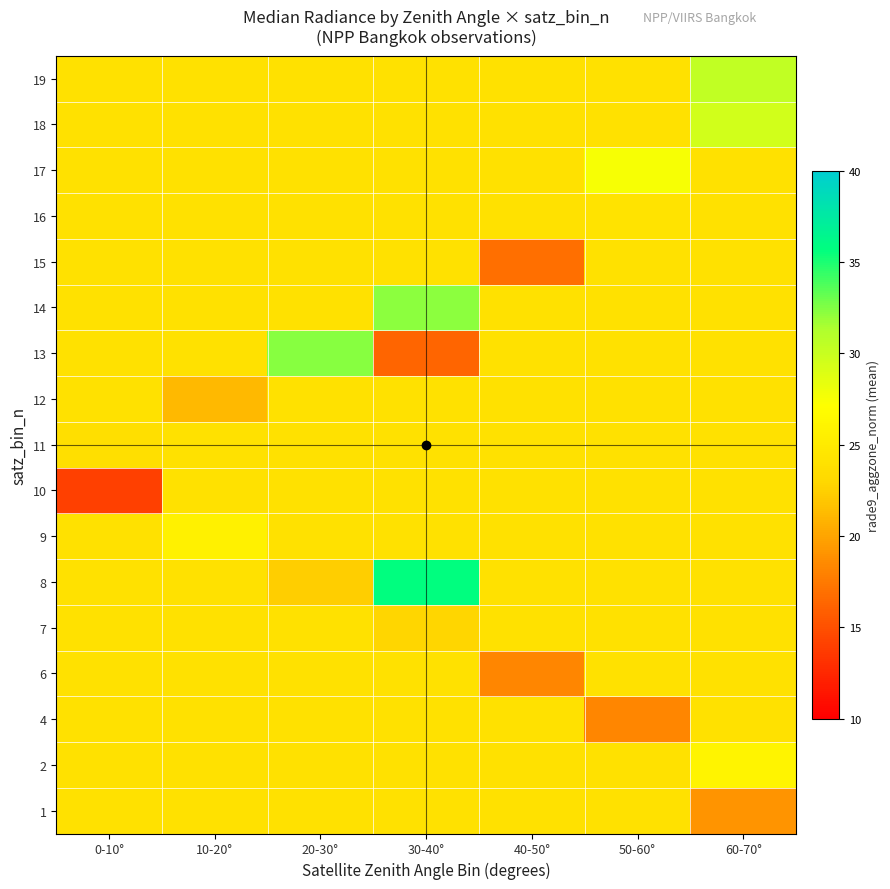

At which category does the chart reach its peak across all series?

30-40°